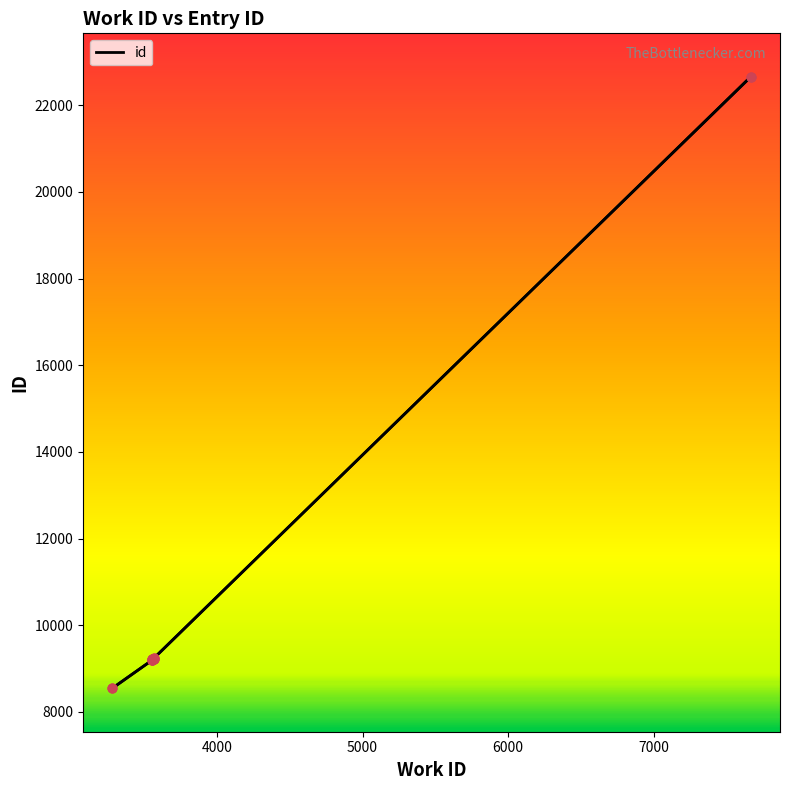

What is the change in value from 3556 to 3565?

+24